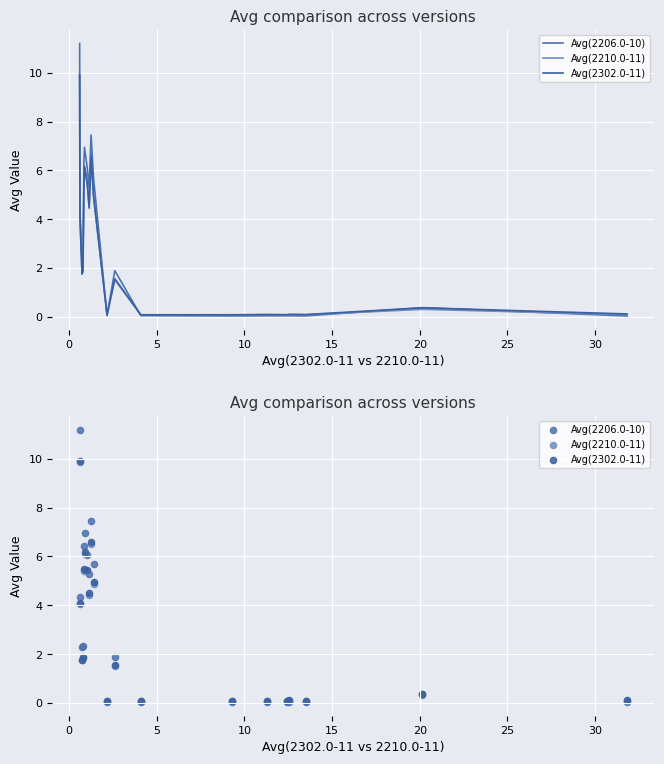

Which series contains the lowest Y value?

Avg(2206.0-10)